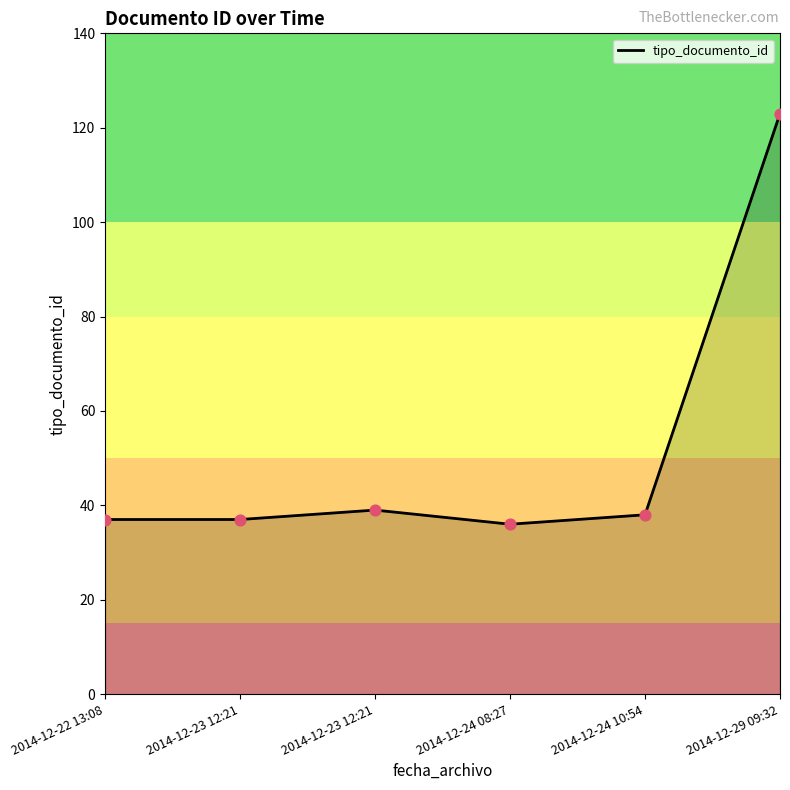

What is the ratio of the value at 2014-12-23 12:21 to the value at 2014-12-24 10:54?

1.0